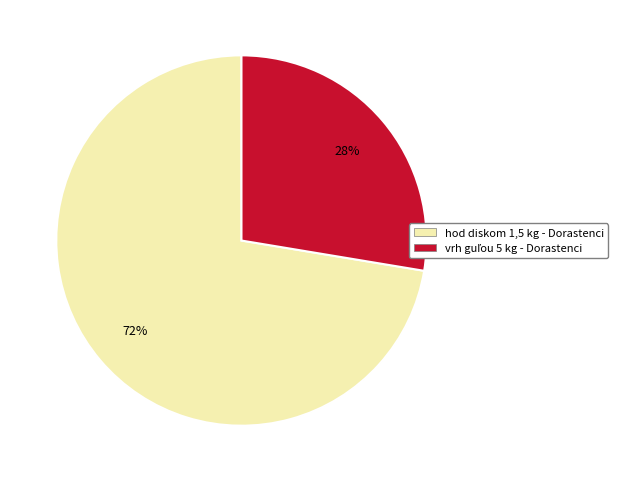

To the nearest percent, what portion does hod diskom 1,5 kg - Dorastenci represent?

72%